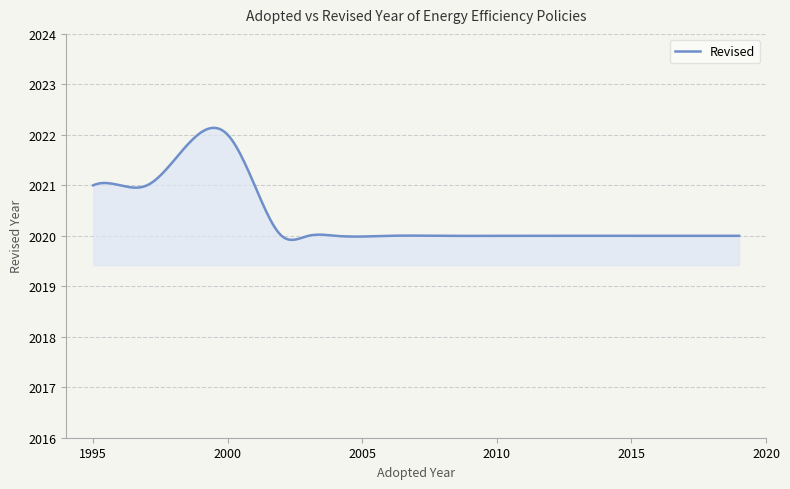

What is the difference between the second highest and minimum values?

2.2